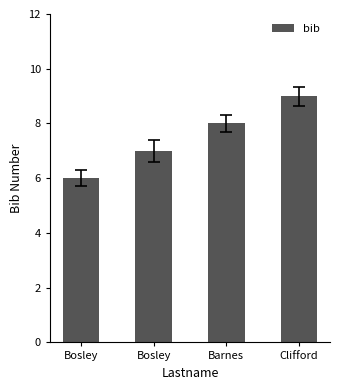

Between Bosley and Barnes, which is larger?

Barnes